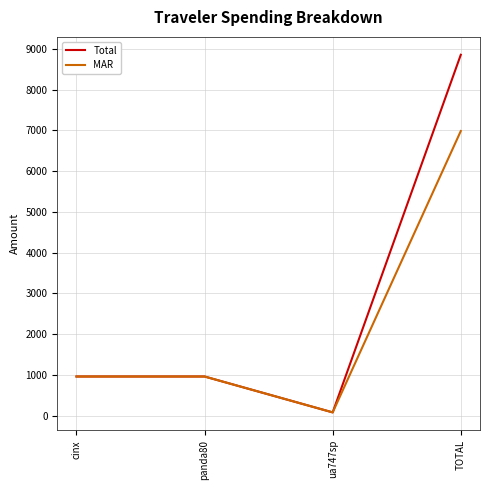

Where does the Total series first go above 959?

cinx